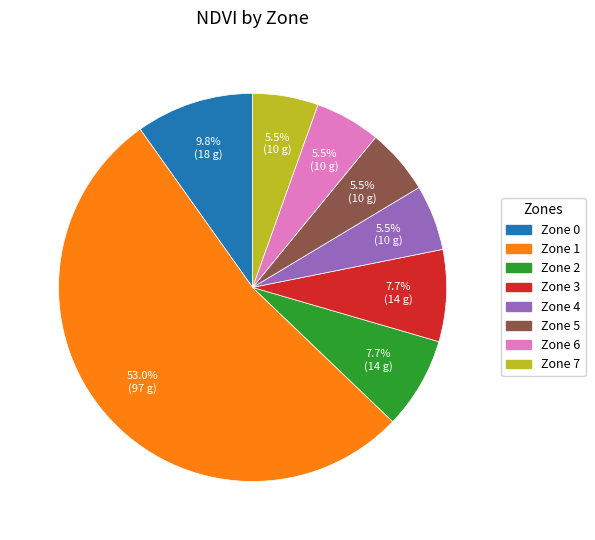

To the nearest percent, what is the combined percentage of Zone 5 and Zone 7?

11%